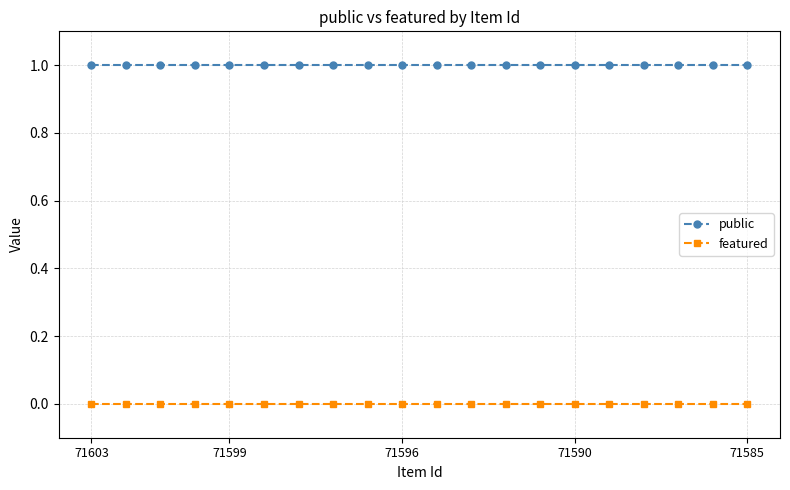

True or false: featured and public intersect in this chart.

False